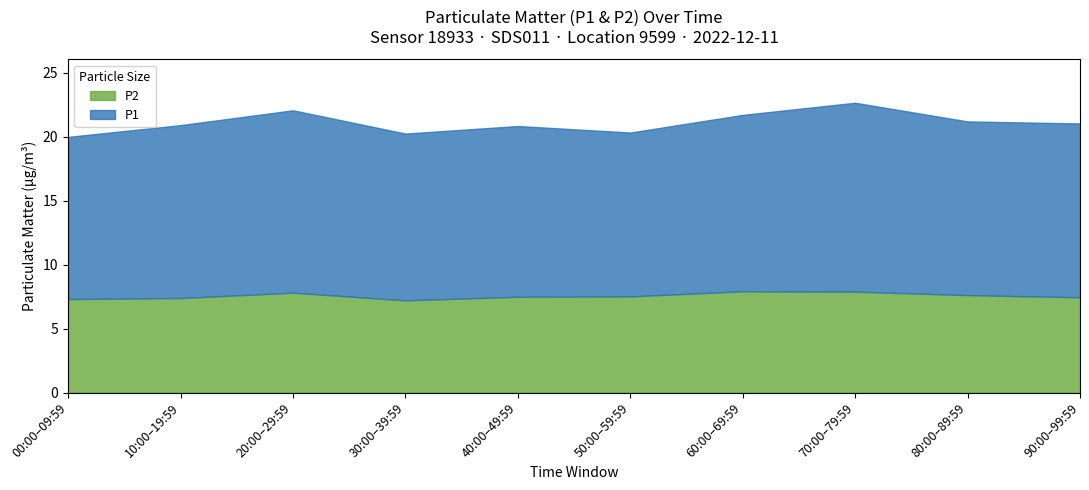

What is the minimum value for P2?

7.2